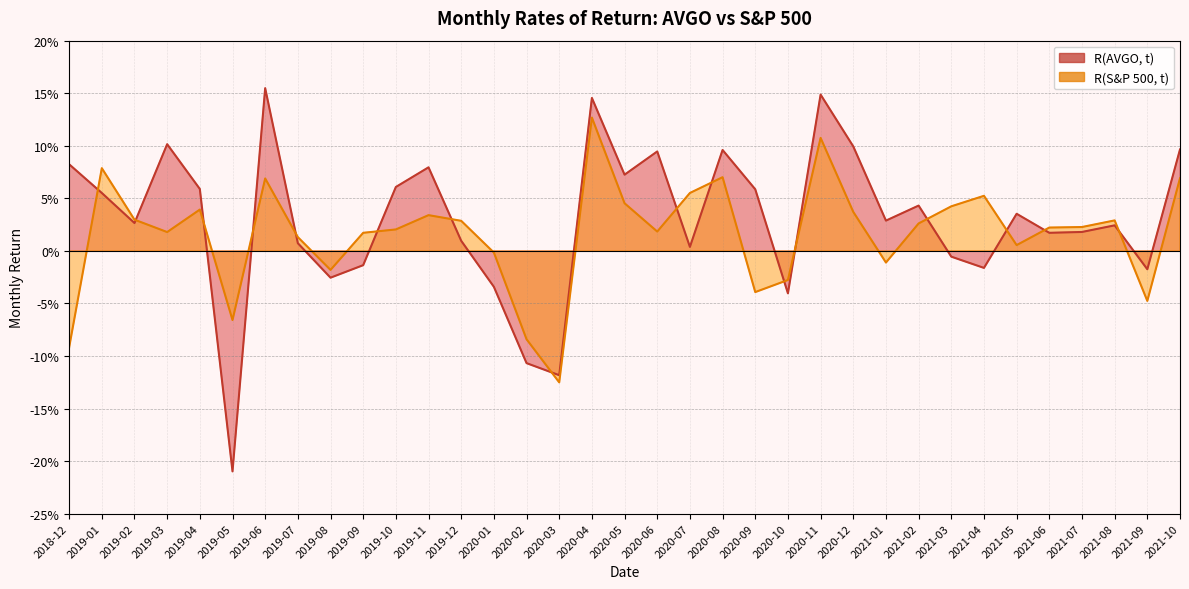

At 2019-02, list the series in order from smallest to largest.

R(AVGO, t), R(S&P 500, t)